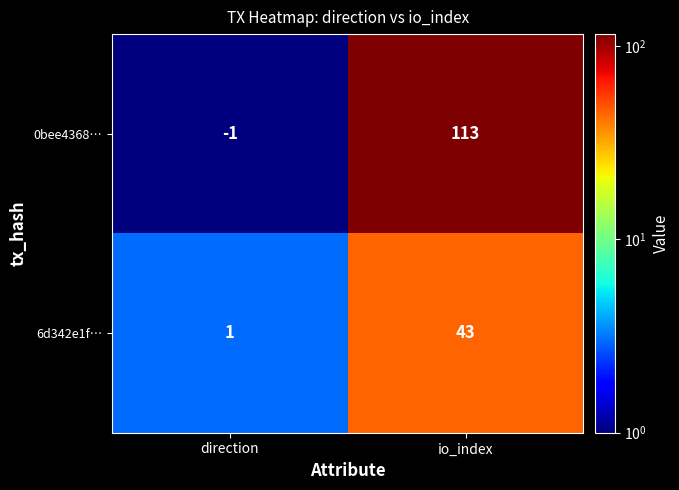

Reading left to right, what are all the values shown in this chart?

0bee4368…: direction=-1	io_index=113
6d342e1f…: direction=1	io_index=43